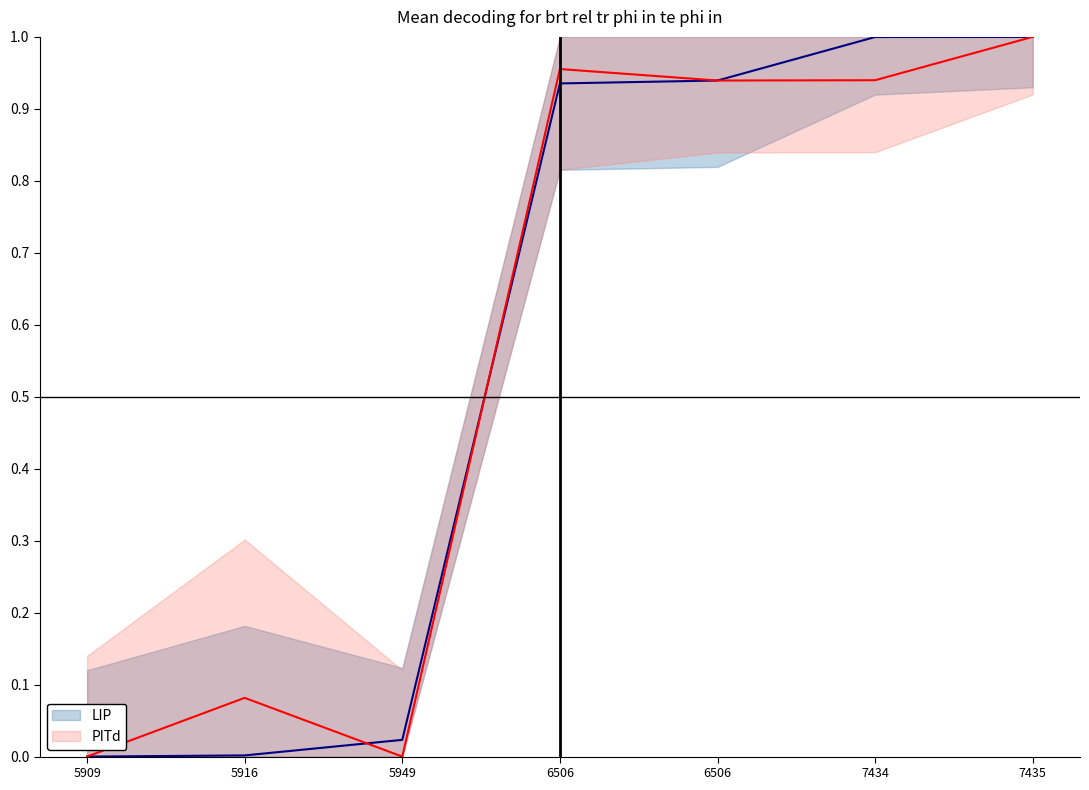

What is the average value of the PITd series?

0.6